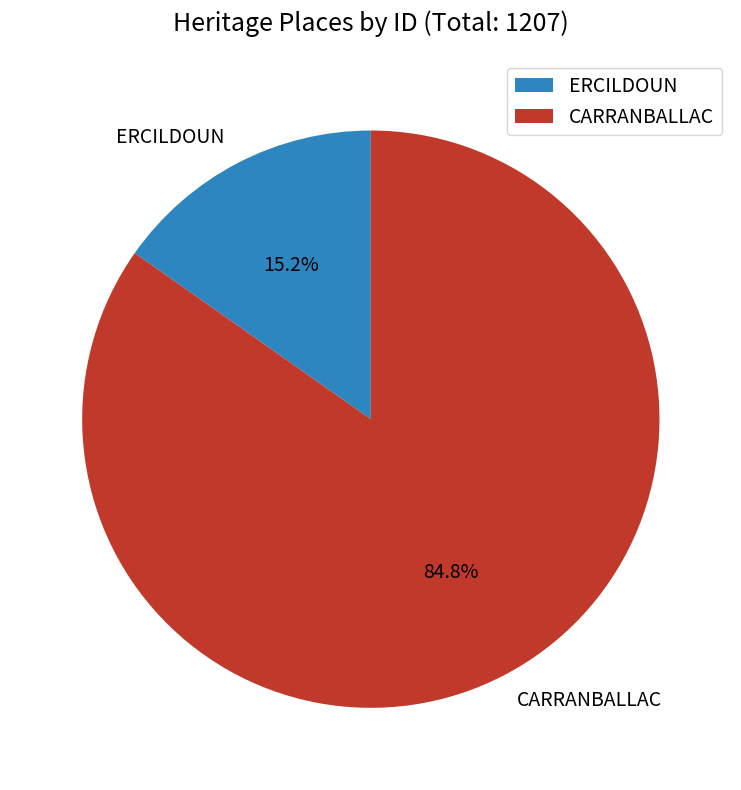

To the nearest percent, what portion does ERCILDOUN represent?

15%